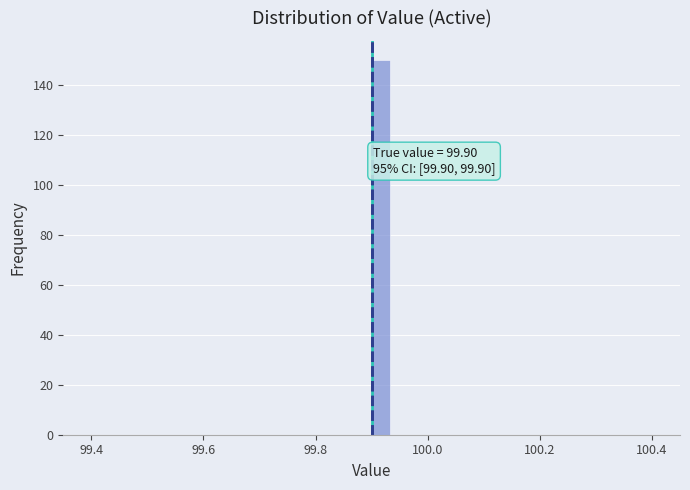

Read against the x-axis, roughly where is the centre of the tallest bar?

99.92